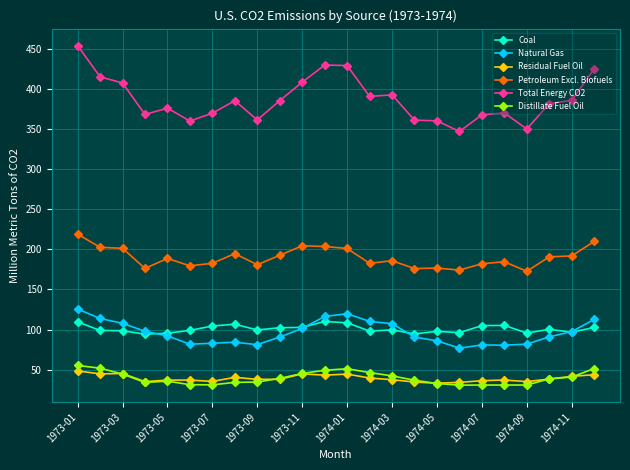

True or false: Natural Gas has more than 0 interior local peaks.

True